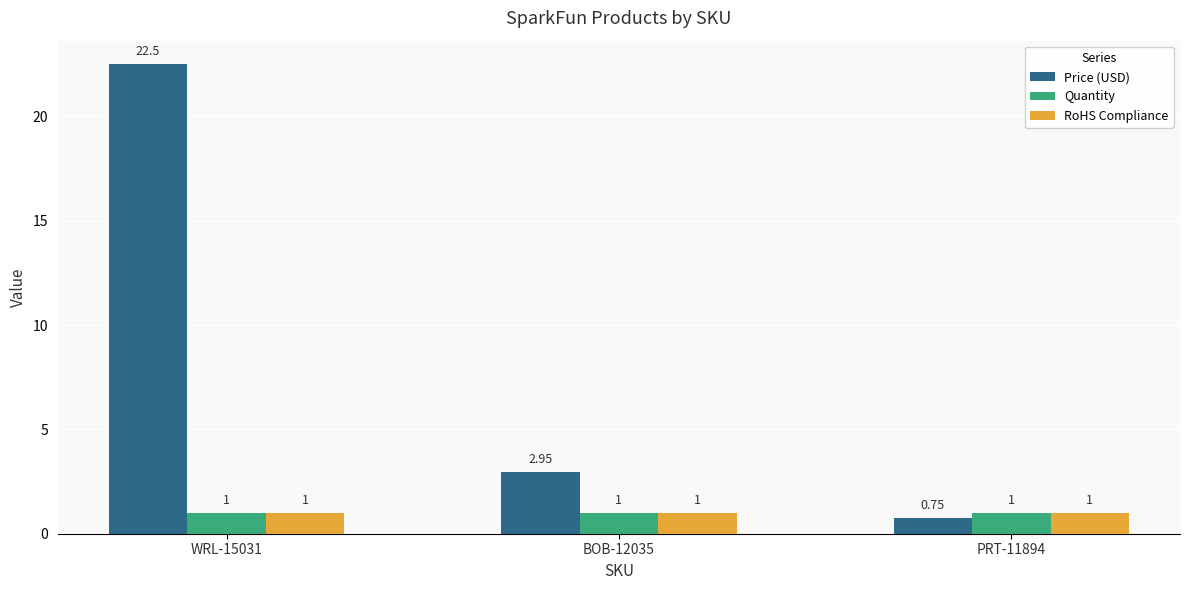

At which category is the sum across all series the highest?

WRL-15031